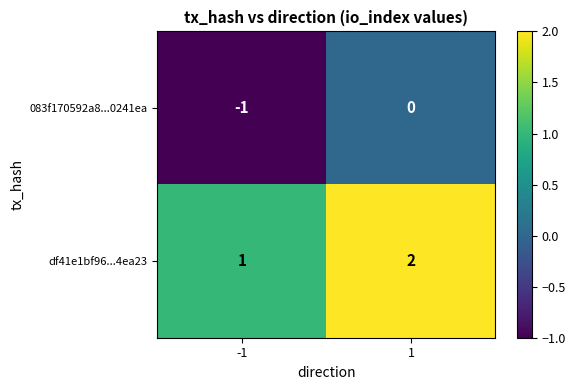

At -1, list the series in order from smallest to largest.

083f170592a8...0241ea, df41e1bf96...4ea23